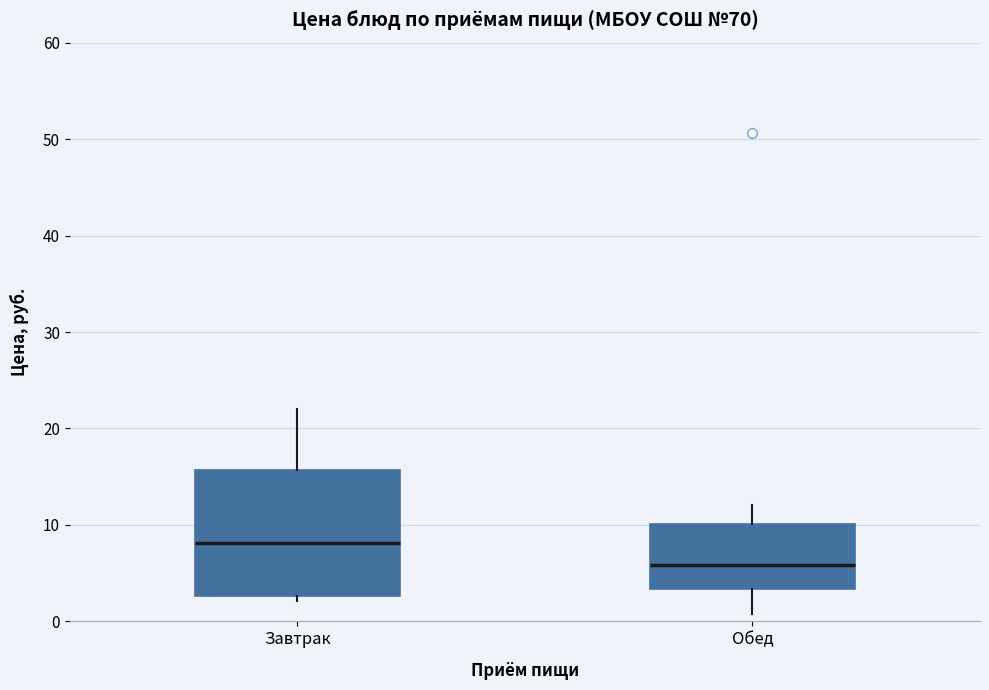

Which box has the lowest median line?

Обед